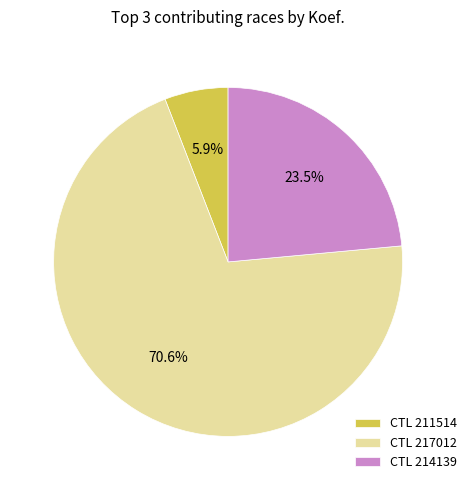

Which category has the smallest portion of the pie?

CTL 211514